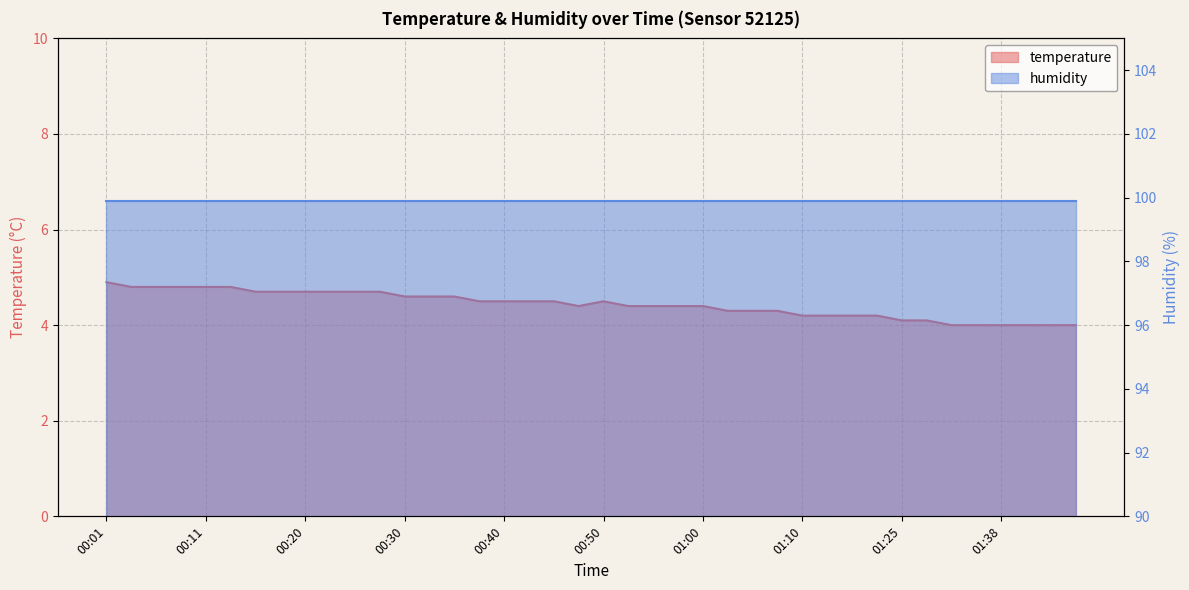

The chart shows a value of 4.6 at 00:35. True or false?

True